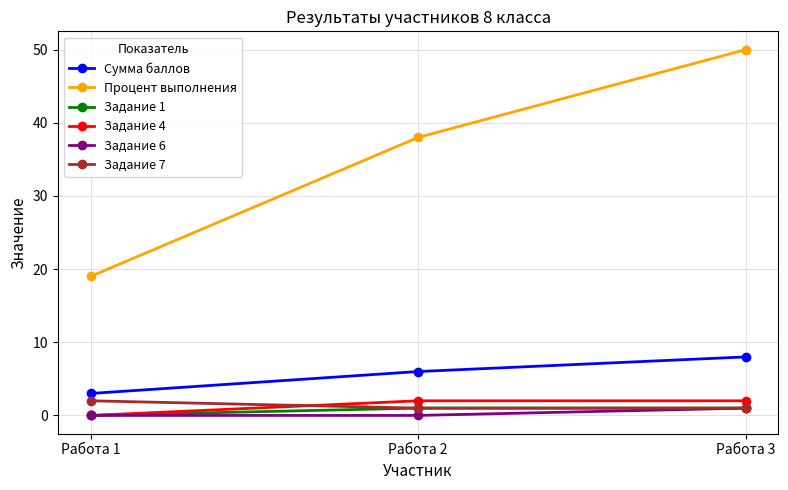

Does the chart display data point markers on the line(s)?

Yes